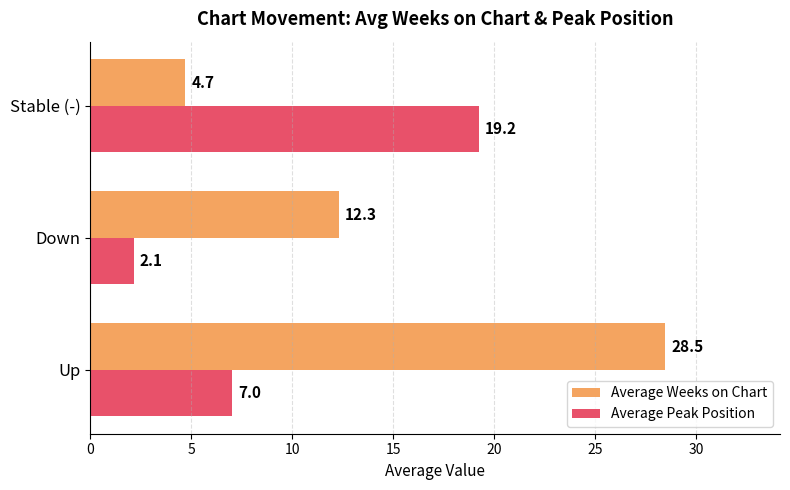

What is the maximum value for Average Weeks on Chart?

28.5